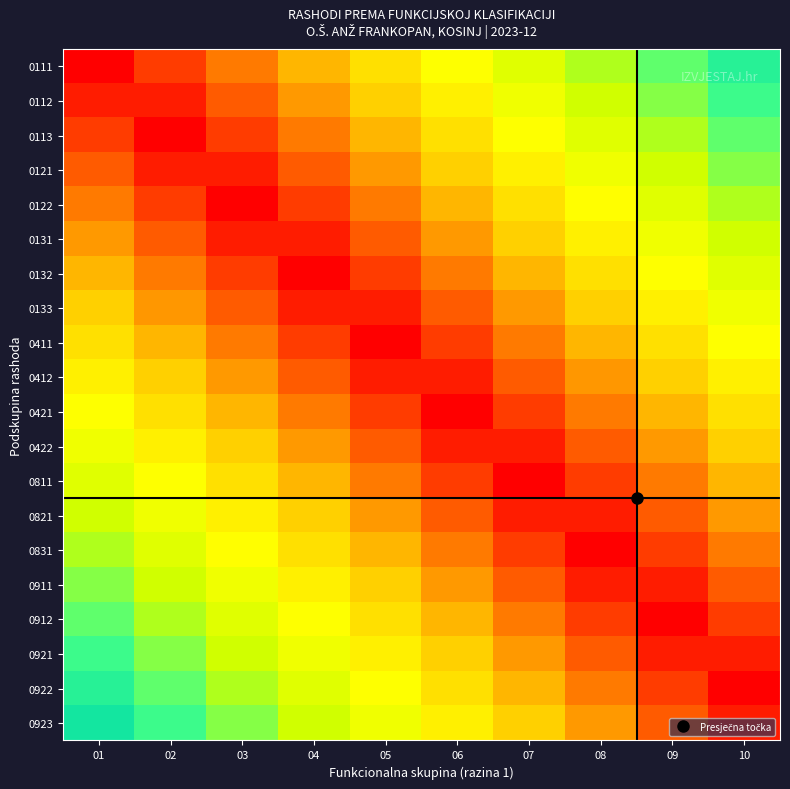

Reading left to right, what are all the values shown in this chart?

0111: 01=0.0	02=0.1	03=0.2	04=0.3	05=0.4	06=0.5	07=0.6	08=0.7	09=0.8	10=0.9
0112: 01=0.1	02=0.1	03=0.2	04=0.2	05=0.4	06=0.5	07=0.5	08=0.6	09=0.8	10=0.8
0113: 01=0.1	02=0.0	03=0.1	04=0.2	05=0.3	06=0.4	07=0.5	08=0.6	09=0.7	10=0.8
0121: 01=0.1	02=0.0	03=0.1	04=0.1	05=0.2	06=0.3	07=0.4	08=0.5	09=0.7	10=0.8
0122: 01=0.2	02=0.1	03=0.0	04=0.1	05=0.2	06=0.3	07=0.4	08=0.5	09=0.6	10=0.7
0131: 01=0.2	02=0.1	03=0.0	04=0.0	05=0.2	06=0.2	07=0.3	08=0.4	09=0.6	10=0.7
0132: 01=0.3	02=0.2	03=0.1	04=0.0	05=0.1	06=0.2	07=0.3	08=0.4	09=0.5	10=0.6
0133: 01=0.3	02=0.2	03=0.1	04=0.0	05=0.1	06=0.2	07=0.2	08=0.3	09=0.5	10=0.6
0411: 01=0.4	02=0.3	03=0.2	04=0.1	05=0.0	06=0.1	07=0.2	08=0.3	09=0.4	10=0.5
0412: 01=0.5	02=0.3	03=0.2	04=0.2	05=0.0	06=0.0	07=0.1	08=0.2	09=0.4	10=0.5
0421: 01=0.5	02=0.4	03=0.3	04=0.2	05=0.1	06=0.0	07=0.1	08=0.2	09=0.3	10=0.4
0422: 01=0.6	02=0.5	03=0.4	04=0.3	05=0.2	06=0.1	07=0.0	08=0.1	09=0.2	10=0.3
0811: 01=0.6	02=0.5	03=0.4	04=0.3	05=0.2	06=0.1	07=0.0	08=0.1	09=0.2	10=0.3
0821: 01=0.7	02=0.6	03=0.5	04=0.4	05=0.2	06=0.2	07=0.1	08=0.0	09=0.2	10=0.2
0831: 01=0.7	02=0.6	03=0.5	04=0.4	05=0.3	06=0.2	07=0.1	08=0.0	09=0.1	10=0.2
0911: 01=0.8	02=0.7	03=0.6	04=0.5	05=0.3	06=0.2	07=0.2	08=0.1	09=0.1	10=0.2
0912: 01=0.8	02=0.7	03=0.6	04=0.5	05=0.4	06=0.3	07=0.2	08=0.1	09=0.0	10=0.1
0921: 01=0.8	02=0.8	03=0.6	04=0.6	05=0.4	06=0.3	07=0.2	08=0.2	09=0.0	10=0.1
0922: 01=0.9	02=0.8	03=0.7	04=0.6	05=0.5	06=0.4	07=0.3	08=0.2	09=0.1	10=0.0
0923: 01=0.9	02=0.8	03=0.8	04=0.6	05=0.5	06=0.4	07=0.3	08=0.2	09=0.1	10=0.0